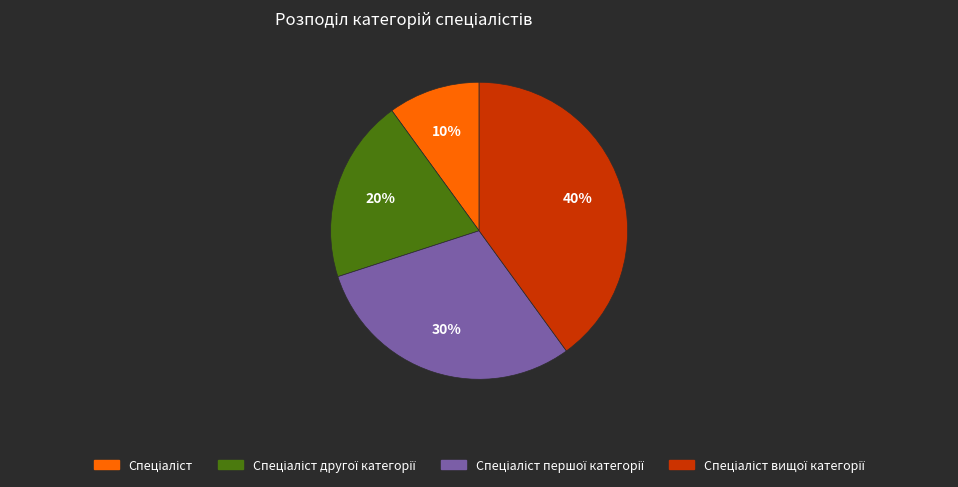

Does any single category account for the majority?

No